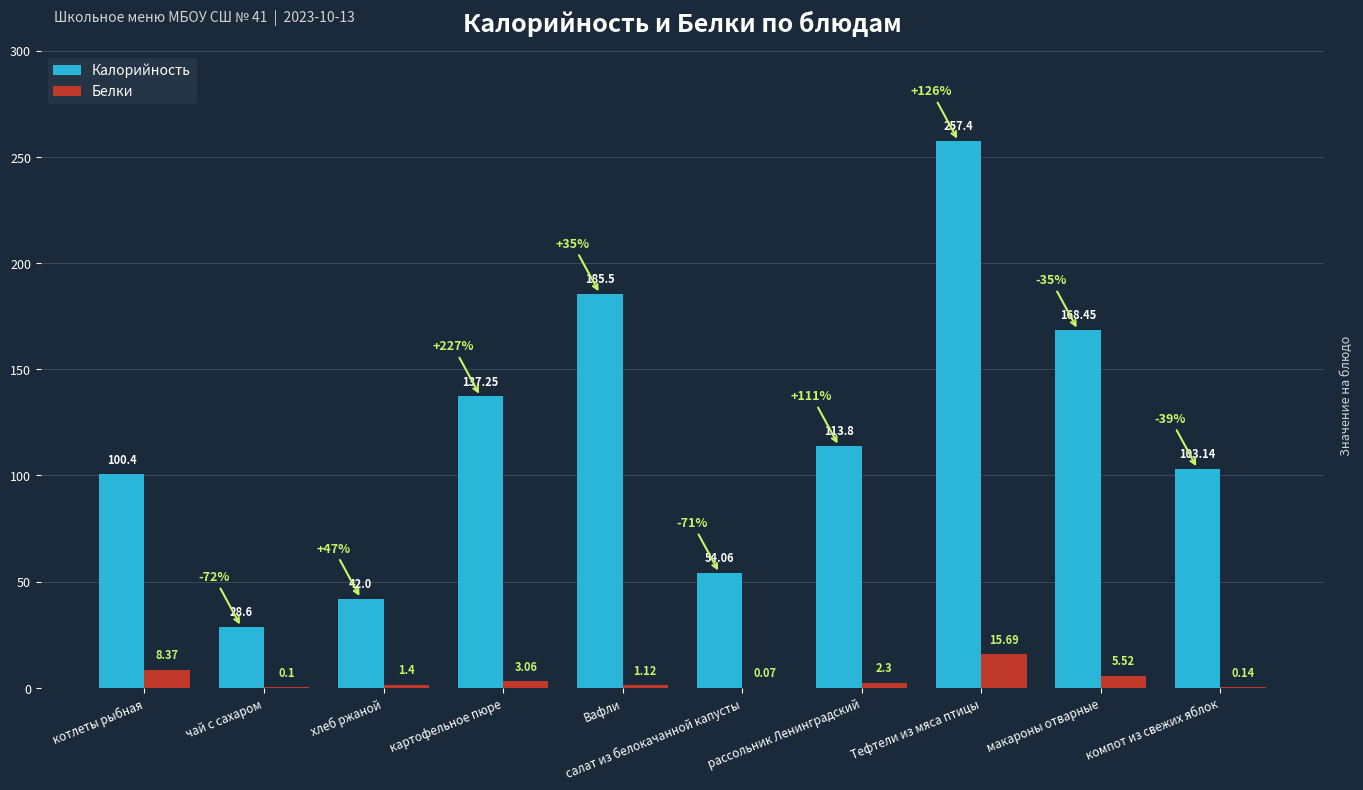

How many values in the Белки series exceed 2?

5